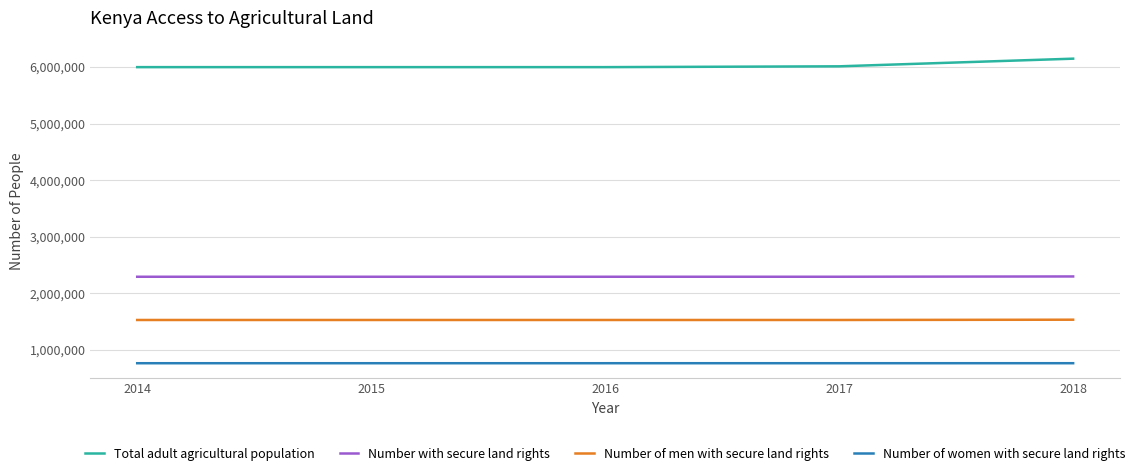

What is the difference between the highest and lowest values at 2016?

5235536